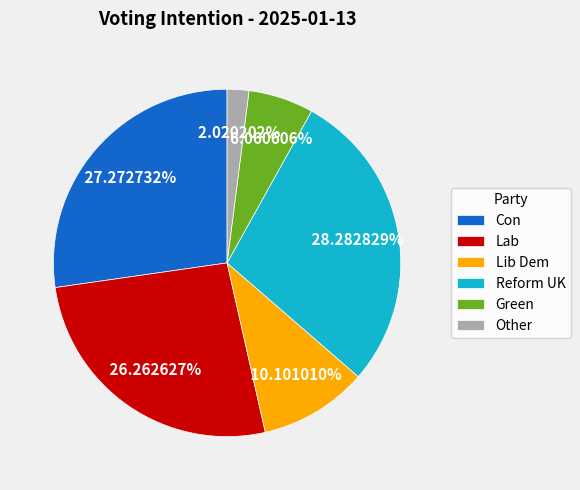

Count the number of slices in the pie.

6